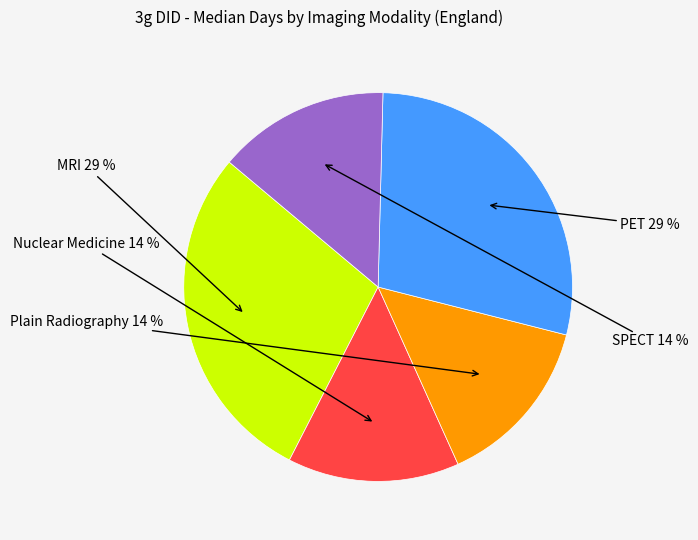

How many segments does this pie chart have?

5